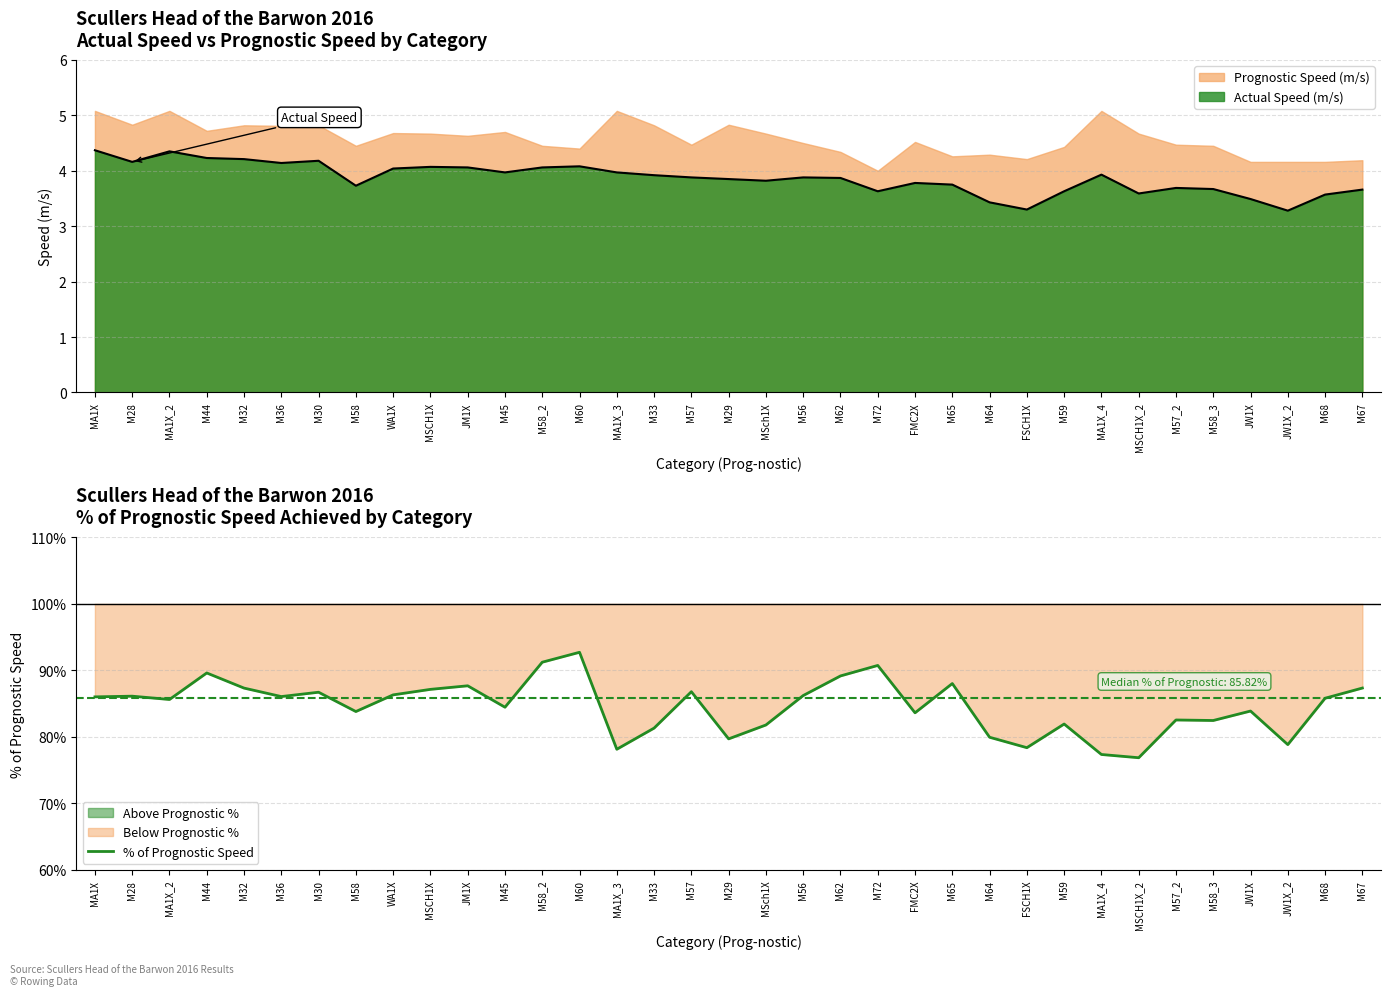

Reading right to left, list all the values displayed in this chart.

M67=87.4	M68=85.8	JW1X_2=78.8	JW1X=83.9	M58_3=82.5	M57_2=82.6	MSCH1X_2=76.9	MA1X_4=77.4	M59=81.9	FSCH1X=78.4	M64=80.0	M65=88.0	FMC2X=83.6	M72=90.8	M62=89.2	M56=86.2	MSch1X=81.8	M29=79.7	M57=86.8	M33=81.3	MA1X_3=78.1	M60=92.7	M58_2=91.2	M45=84.5	JM1X=87.7	MSCH1X=87.2	WA1X=86.3	M58=83.8	M30=86.7	M36=86.1	M32=87.3	M44=89.6	MA1X_2=85.6	M28=86.1	MA1X=86.0